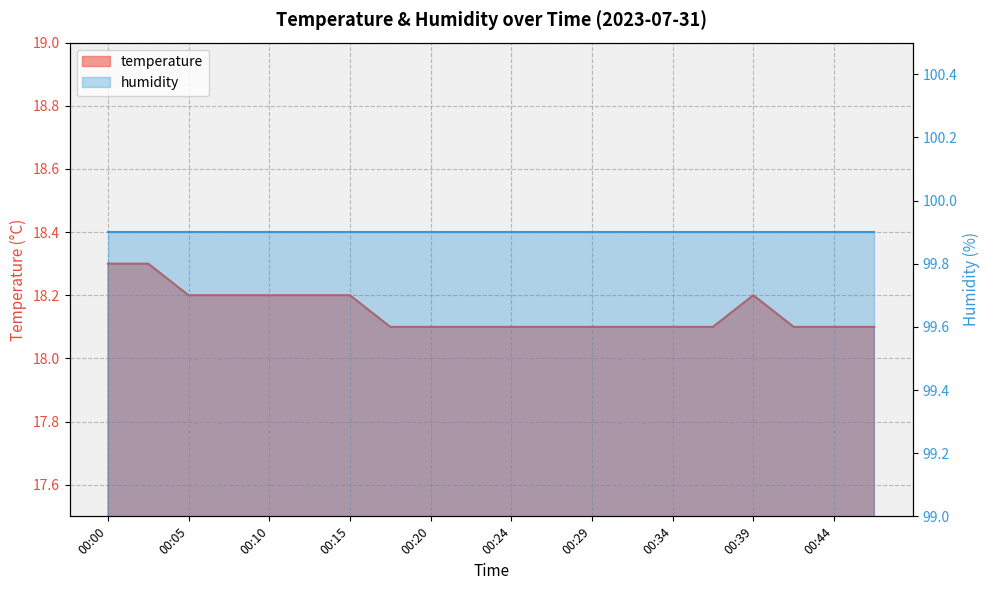

At which category does the chart reach its peak across all series?

00:00